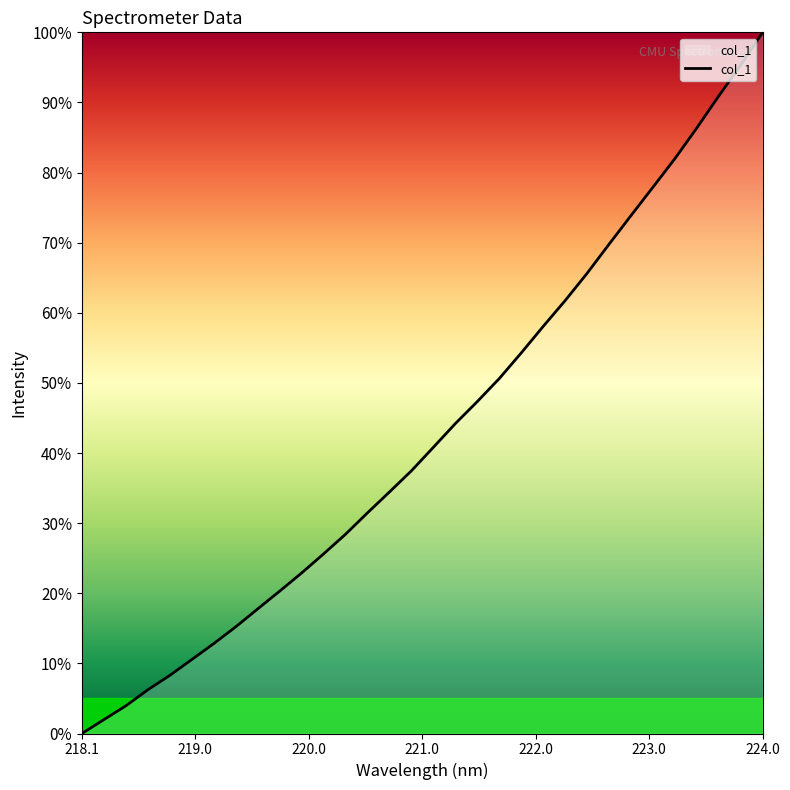

Reading right to left, transcribe all the data shown in this chart.

100.0	95.3	90.9	86.4	82.0	77.9	73.9	69.8	65.6	61.7	58.1	54.3	50.6	47.4	44.2	40.8	37.5	34.5	31.5	28.4	25.6	22.9	20.3	17.8	15.2	12.8	10.5	8.3	6.2	3.9	2.0	0.0